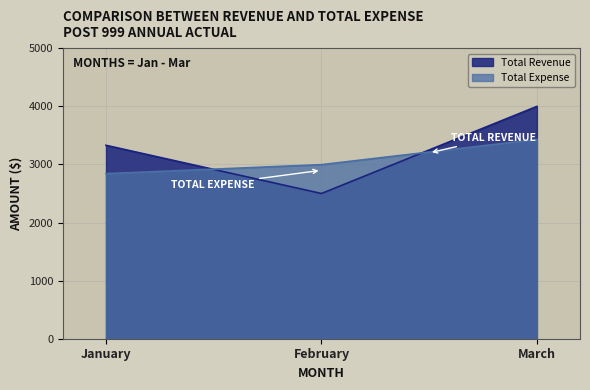

Does the chart have visible grid lines?

Yes